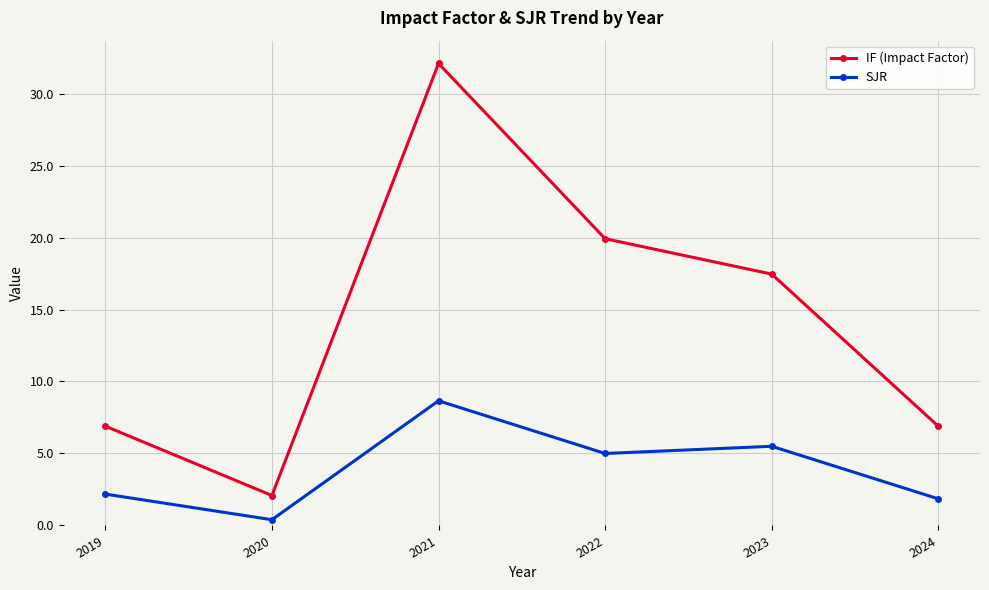

How many data points in IF (Impact Factor) are less than 17?

3